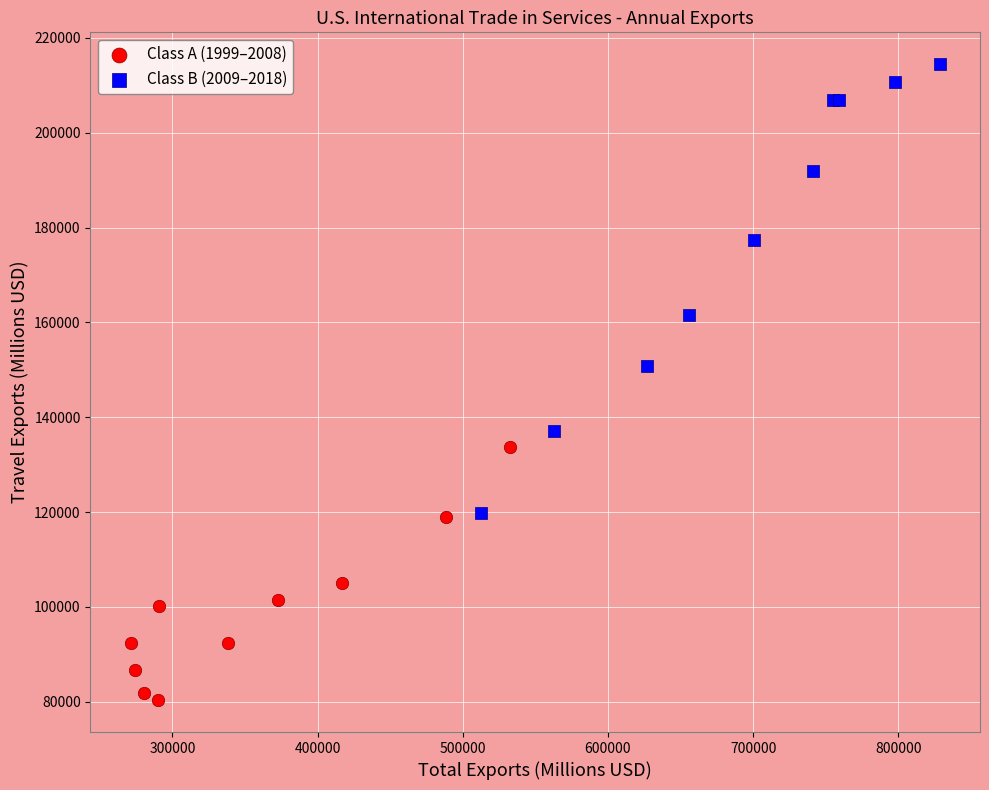

Which series contains the highest Y value?

Class B (2009–2018)